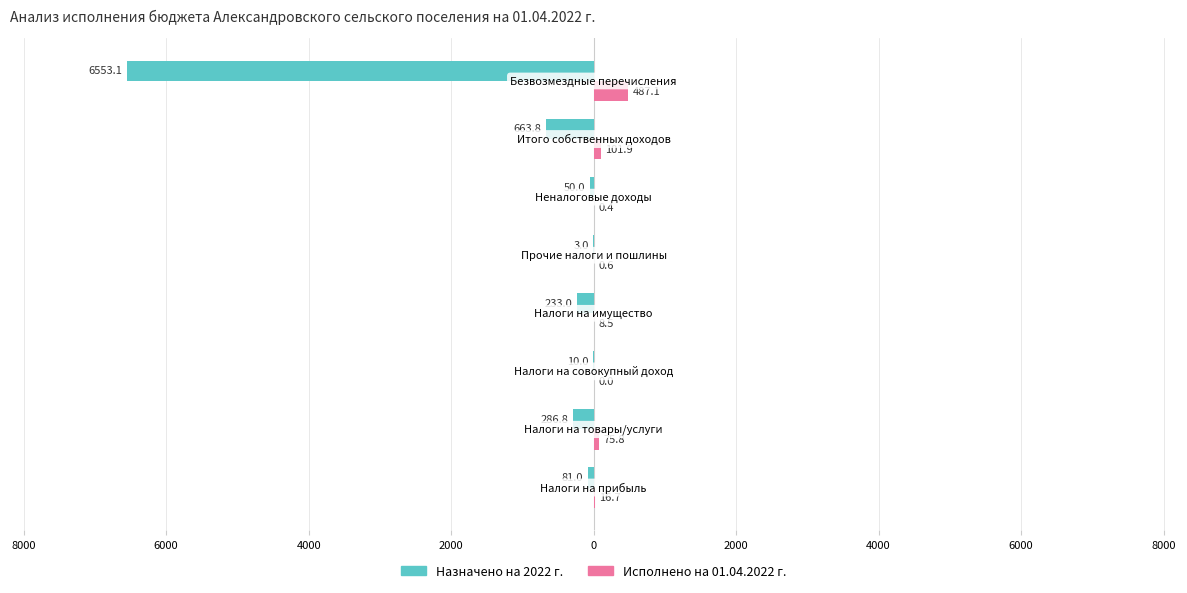

What are all the series names shown in the legend?

Назначено на 2022 г., Исполнено на 01.04.2022 г.